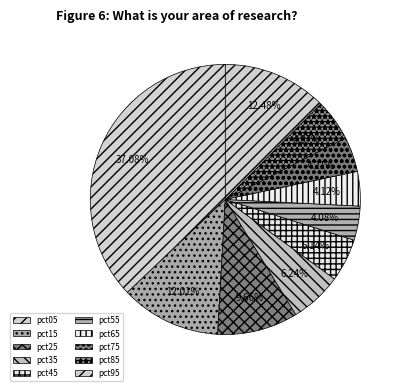

Count the number of slices in the pie.

10